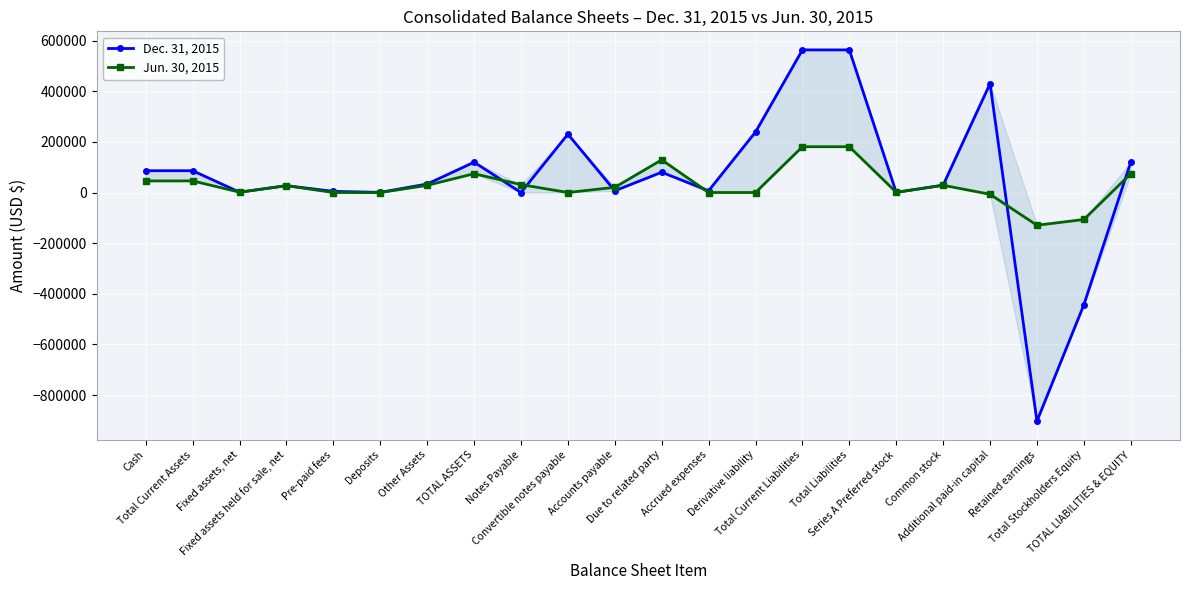

Reading left to right, list all the values displayed in this chart.

Dec. 31, 2015: Cash=86099	Total Current Assets=86099	Fixed assets, net=1259	Fixed assets held for sale, net=27080	Pre-paid fees=4583	Deposits=700	Other Assets=33622	TOTAL ASSETS=119721	Notes Payable=0	Convertible notes payable=230405	Accounts payable=6829	Due to related party=80000	Accrued expenses=6925	Derivative liability=238943	Total Current Liabilities=563102	Total Liabilities=563102	Series A Preferred stock=500	Common stock=29077	Additional paid-in capital=429869	Retained earnings=-902827	Total Stockholders Equity=-443381	TOTAL LIABILITIES & EQUITY=119721
Jun. 30, 2015: Cash=45843	Total Current Assets=45843	Fixed assets, net=1353	Fixed assets held for sale, net=27080	Pre-paid fees=0	Deposits=0	Other Assets=28433	TOTAL ASSETS=74276	Notes Payable=31222	Convertible notes payable=0	Accounts payable=20545	Due to related party=129015	Accrued expenses=0	Derivative liability=0	Total Current Liabilities=180782	Total Liabilities=180782	Series A Preferred stock=1000	Common stock=28485	Additional paid-in capital=-6817	Retained earnings=-129174	Total Stockholders Equity=-106506	TOTAL LIABILITIES & EQUITY=74276